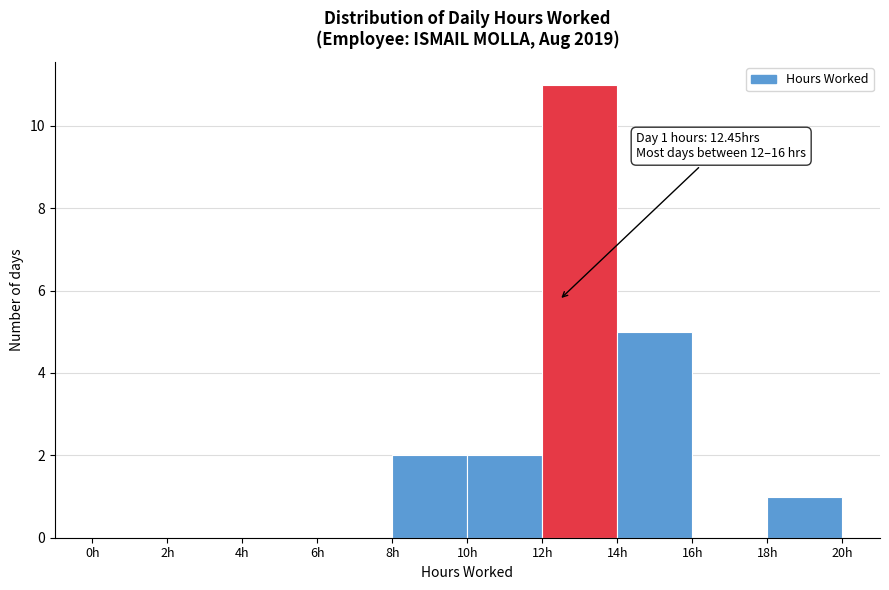

Which range on the x-axis has the tallest bar?

12 to 14